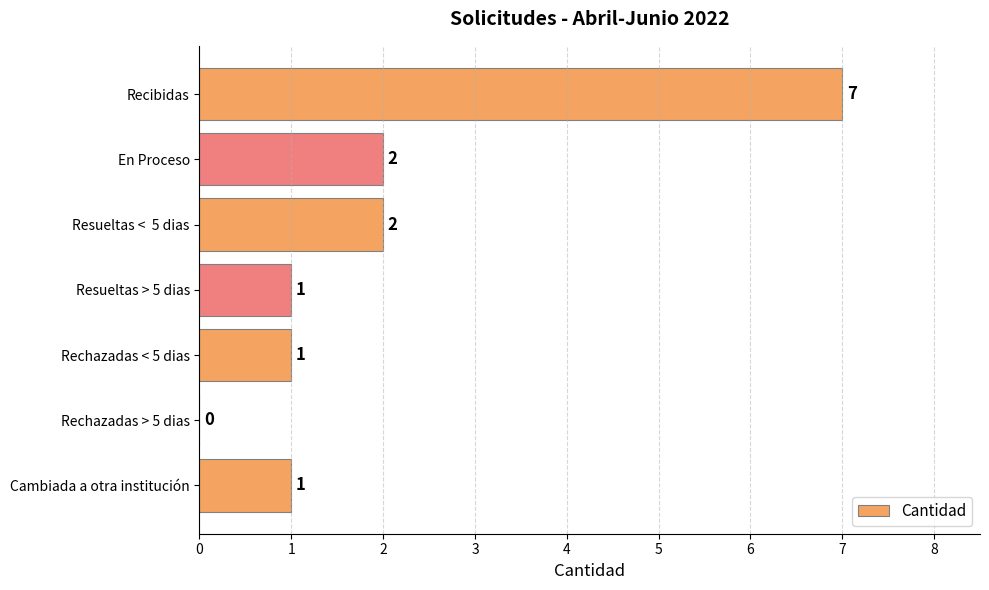

Which has a higher value, Resueltas > 5 dias or Rechazadas > 5 dias?

Resueltas > 5 dias